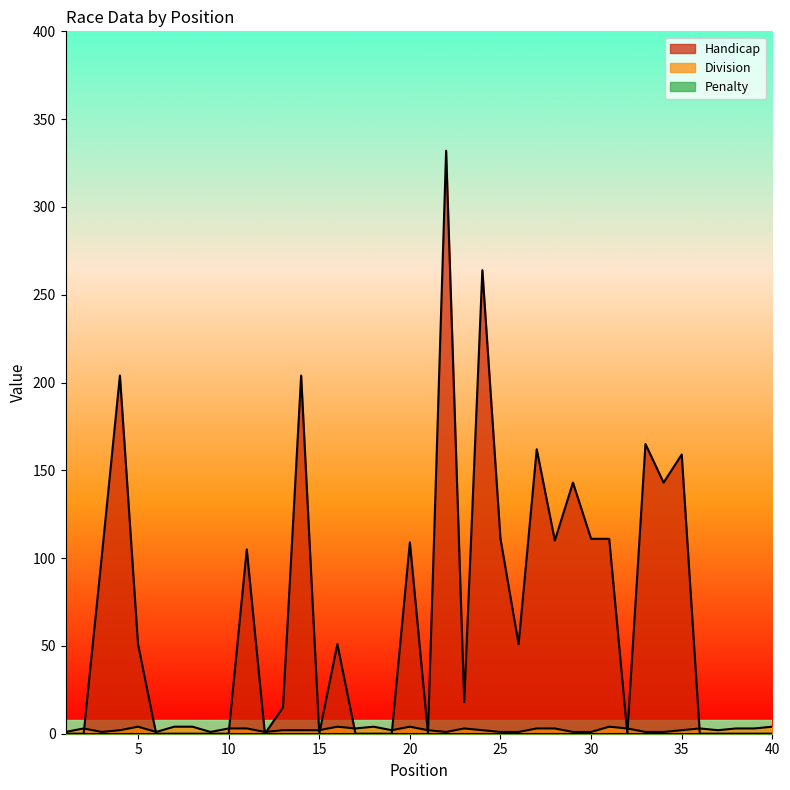

What is the maximum value shown in the chart?

332